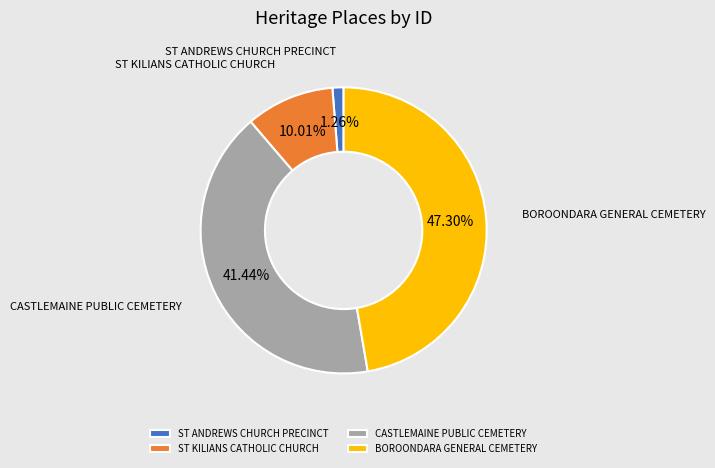

Is there a majority slice in this chart?

No